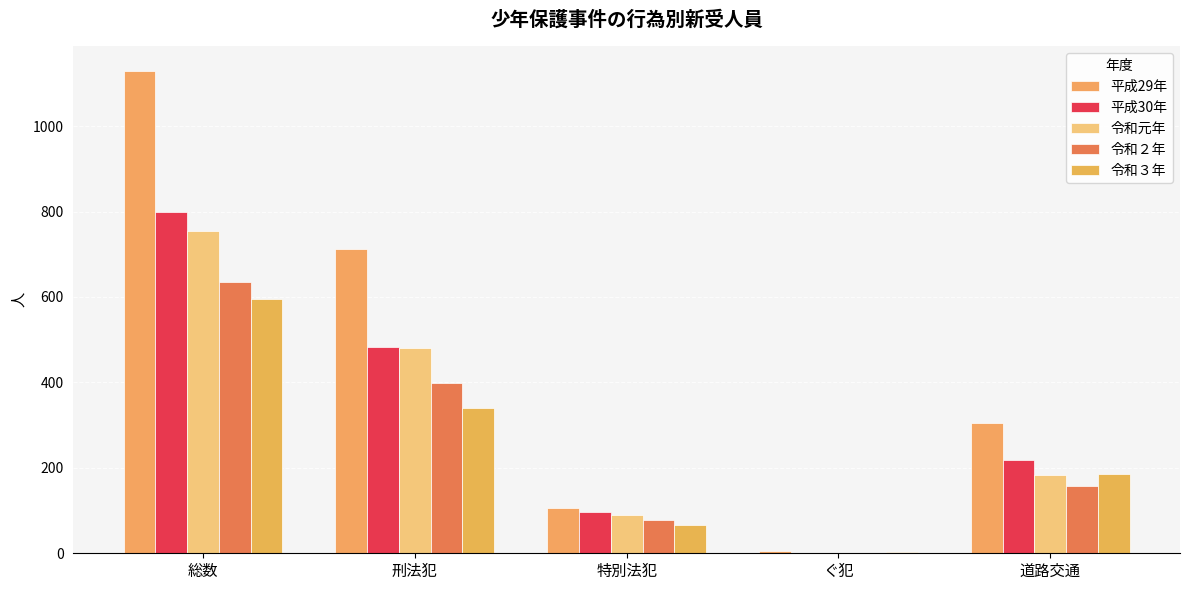

What are all the series names shown in the legend?

平成29年, 平成30年, 令和元年, 令和２年, 令和３年